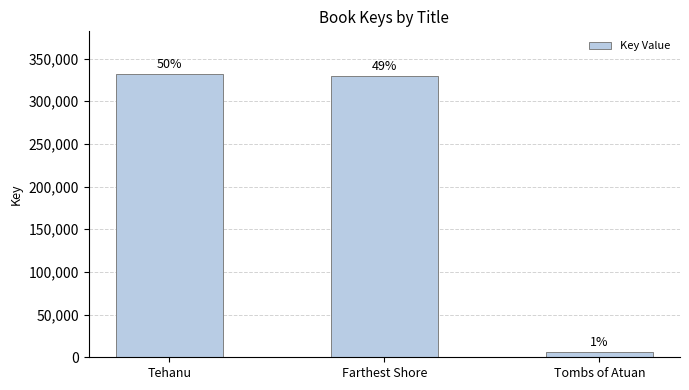

At which label does the data first exceed 329990?

Tehanu